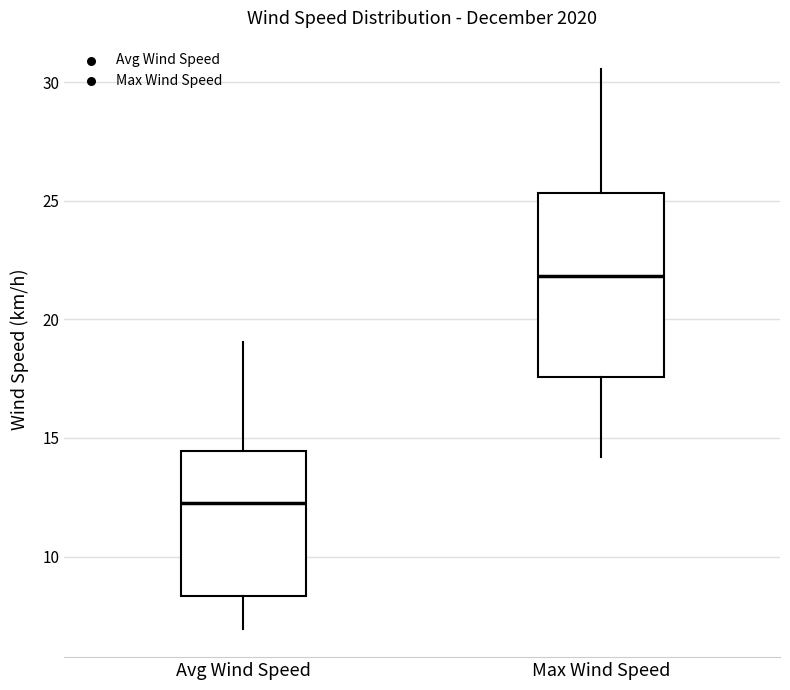

Where does the median line of the box for Avg Wind Speed sit on the y-axis? The values are not printed on the chart, so give them approximately, as read against the axis.

12.5